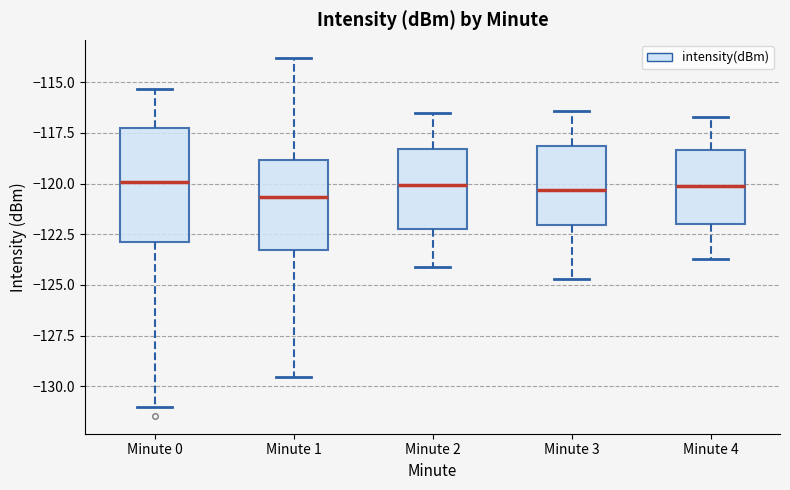

Where is the upper edge of the box for Minute 2 on the y-axis? The values are not printed on the chart, so give them approximately, as read against the axis.

-118.5